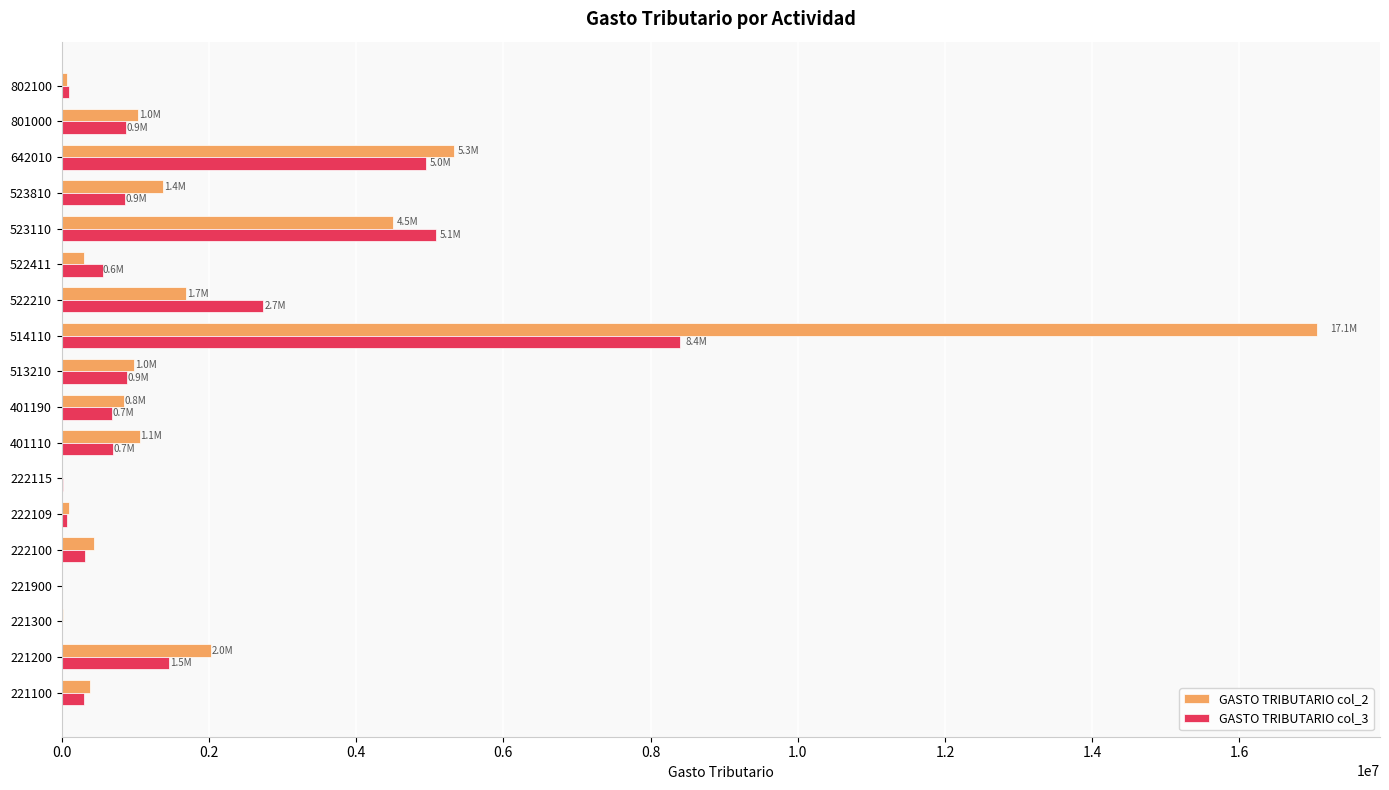

The value of GASTO TRIBUTARIO col_2 at 523110 is 7712183.2. True or false?

False